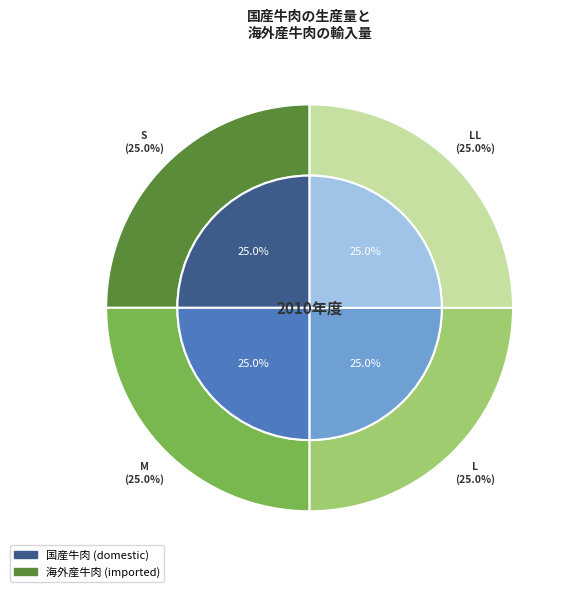

What is the spread (max minus min) of values at M?

4